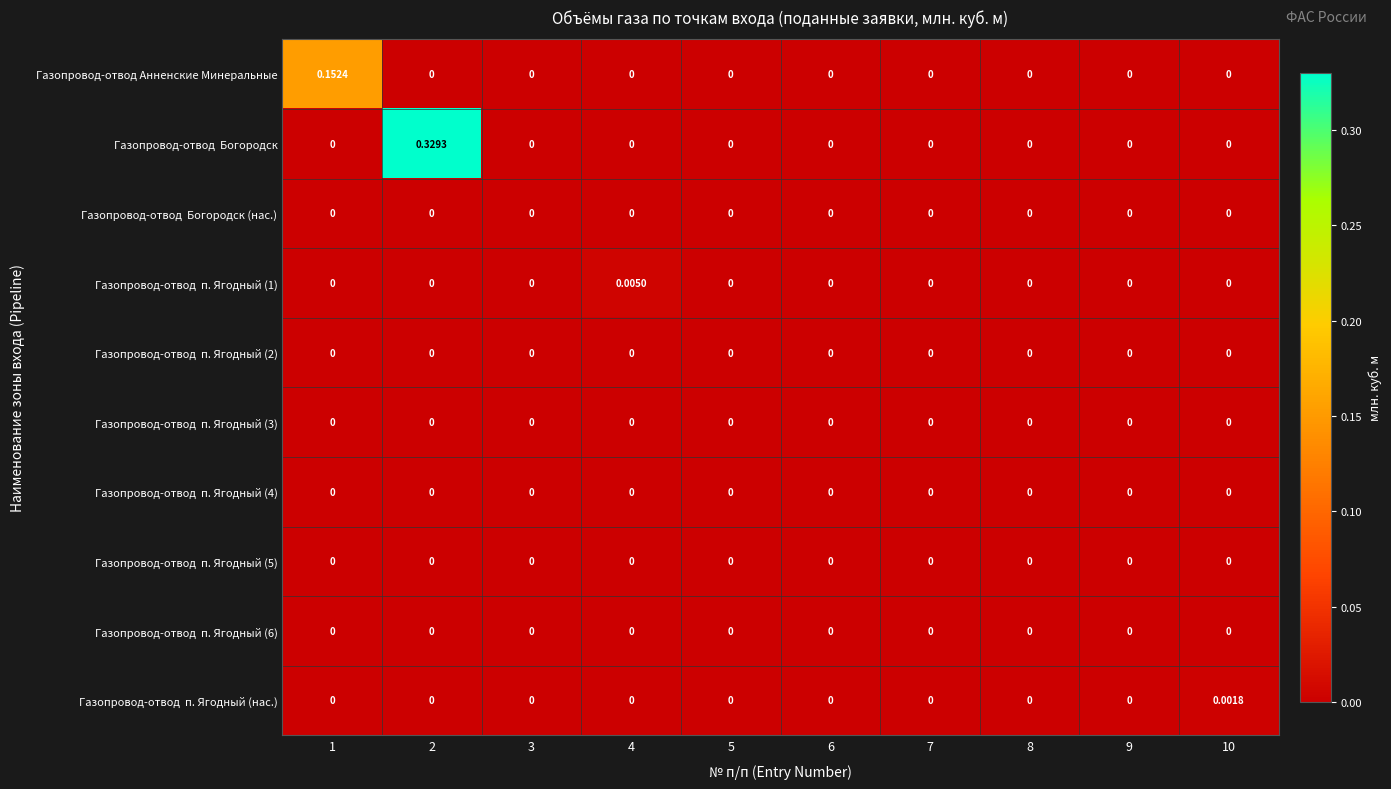

How many series are shown in this chart?

10